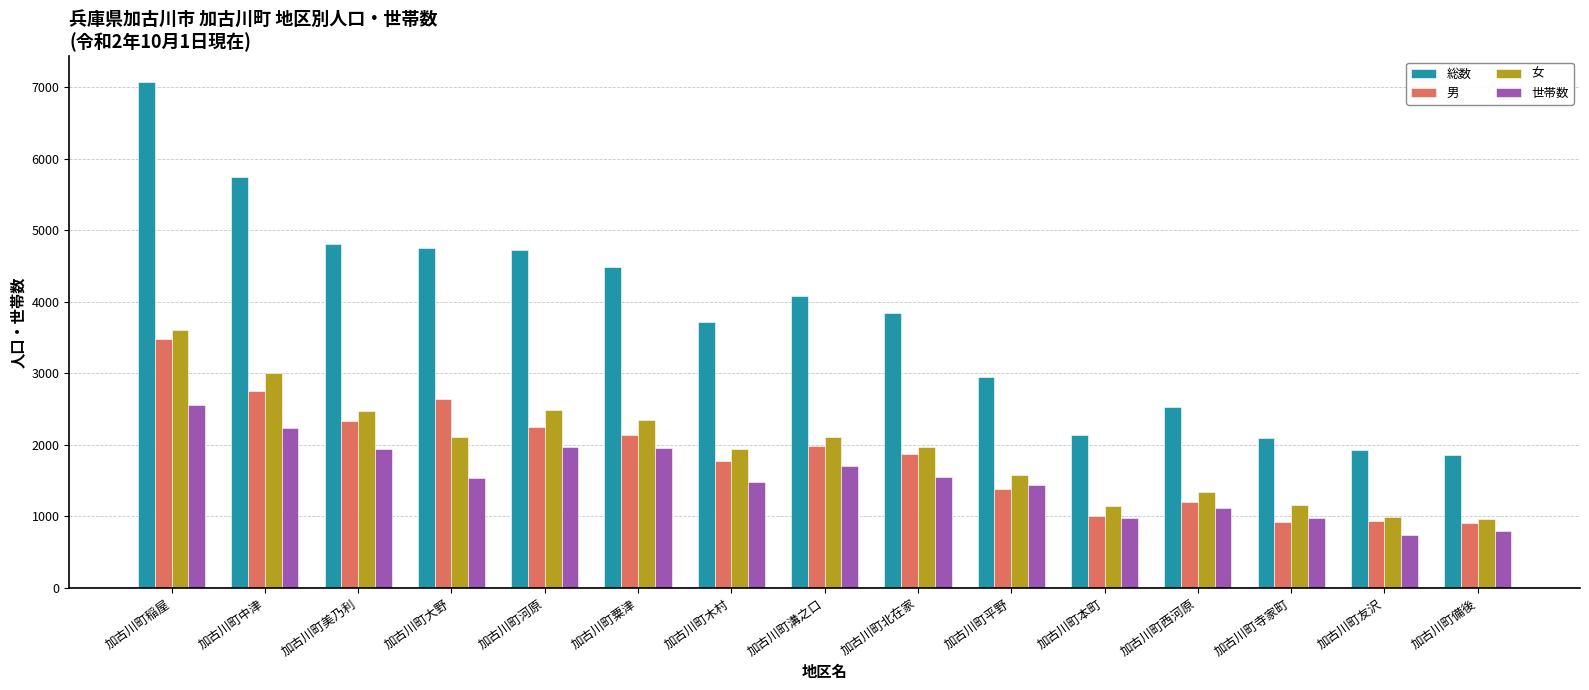

Which series changed the most between 加古川町中津 and 加古川町本町?

総数